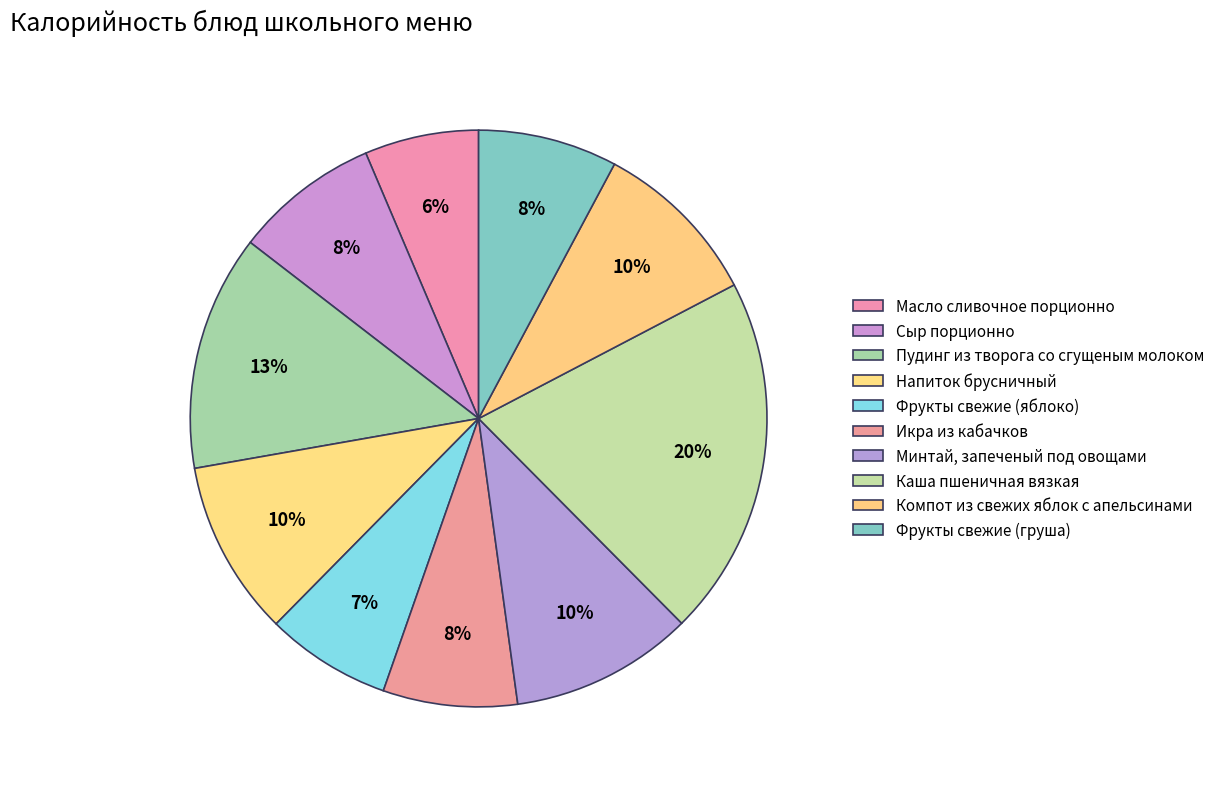

How many segments does this pie chart have?

10